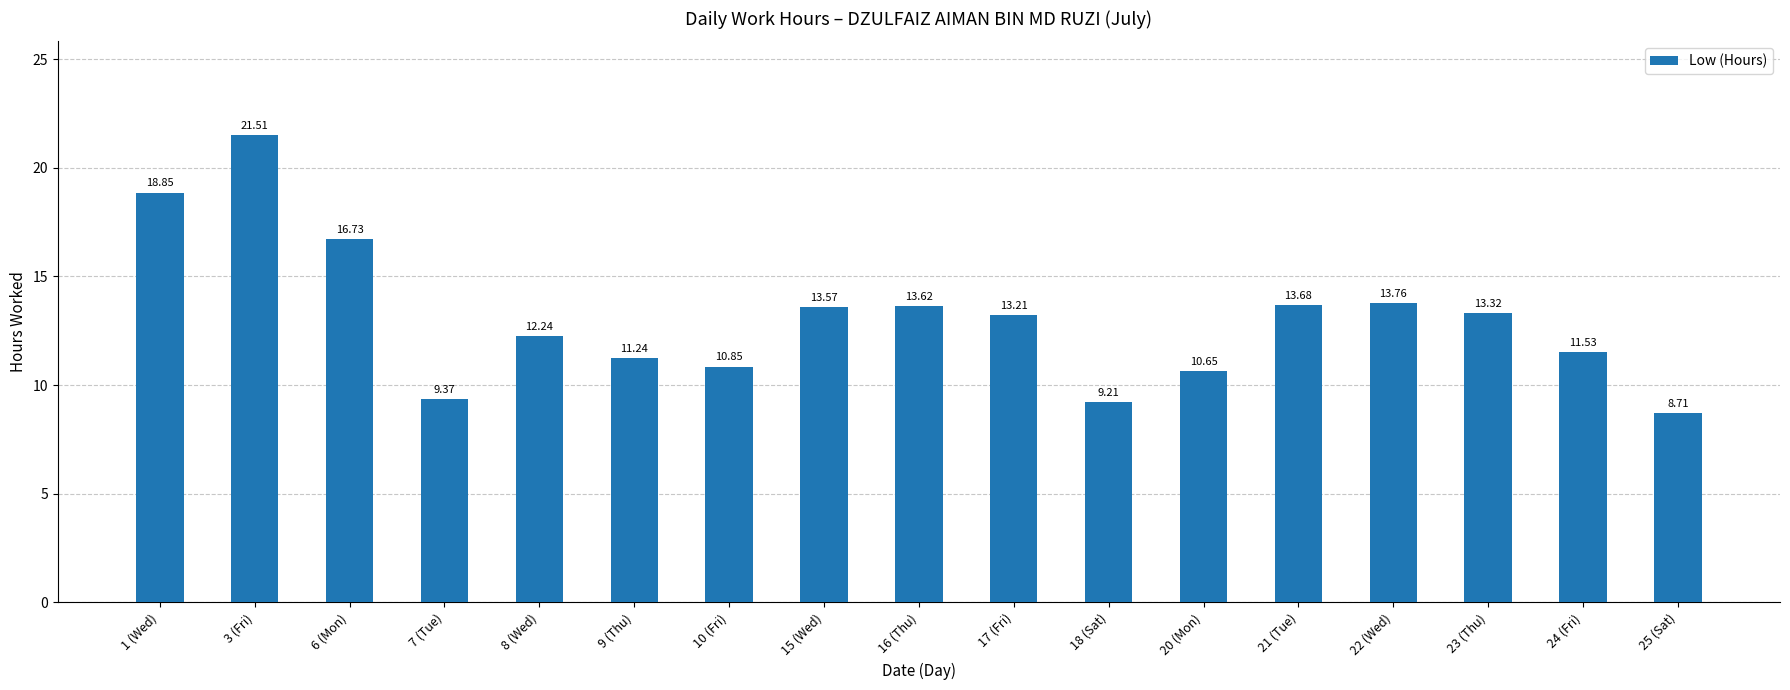

Between 23 (Thu) and 24 (Fri), which is larger?

23 (Thu)